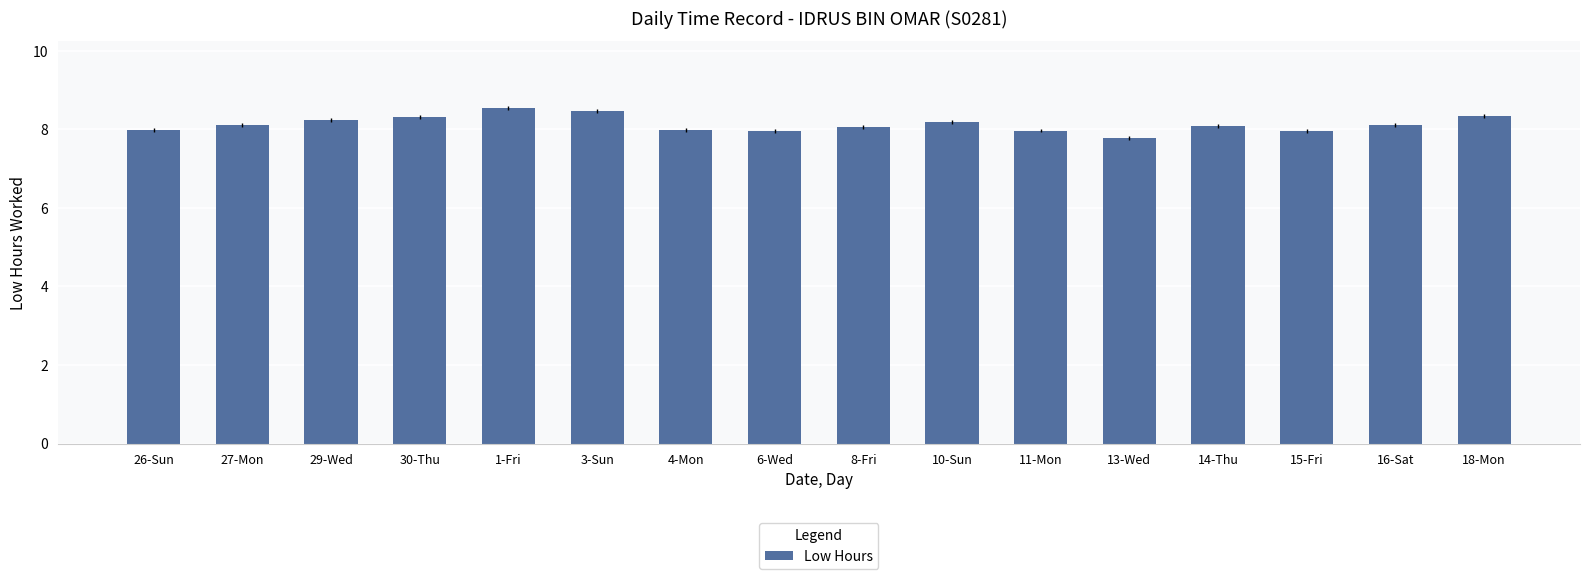

The chart shows a value of 4.2 at 1-Fri. True or false?

False